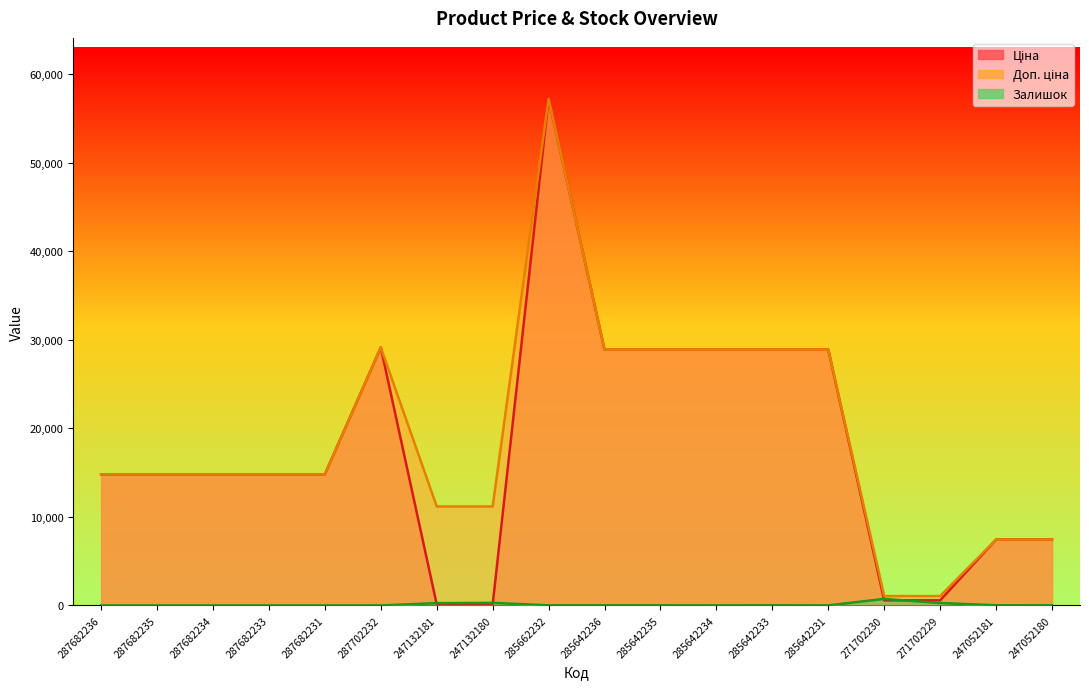

At which category is the sum across all series the highest?

285662232